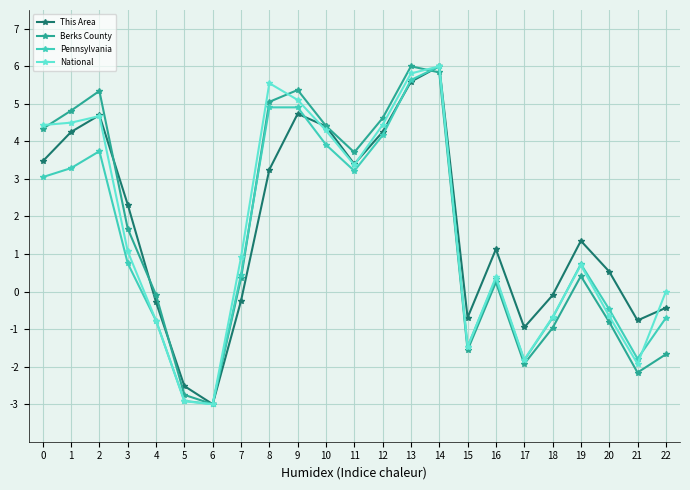

The Berks County series shows 3.7 at 11. True or false?

True